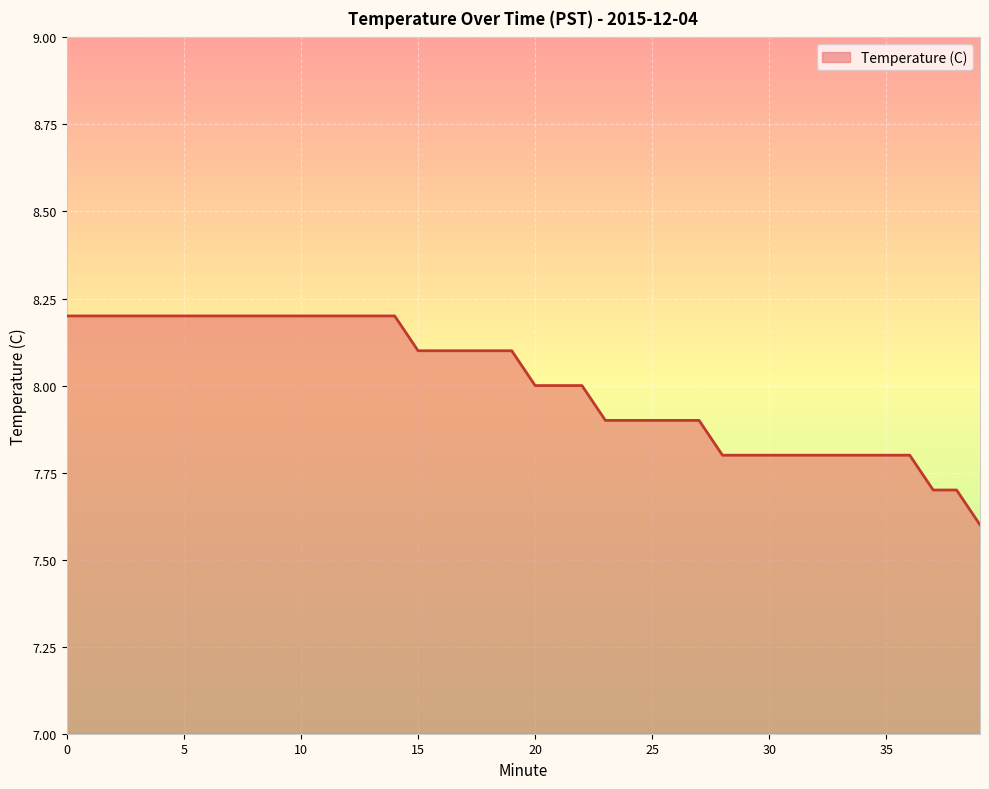

What is the average value?

8.0